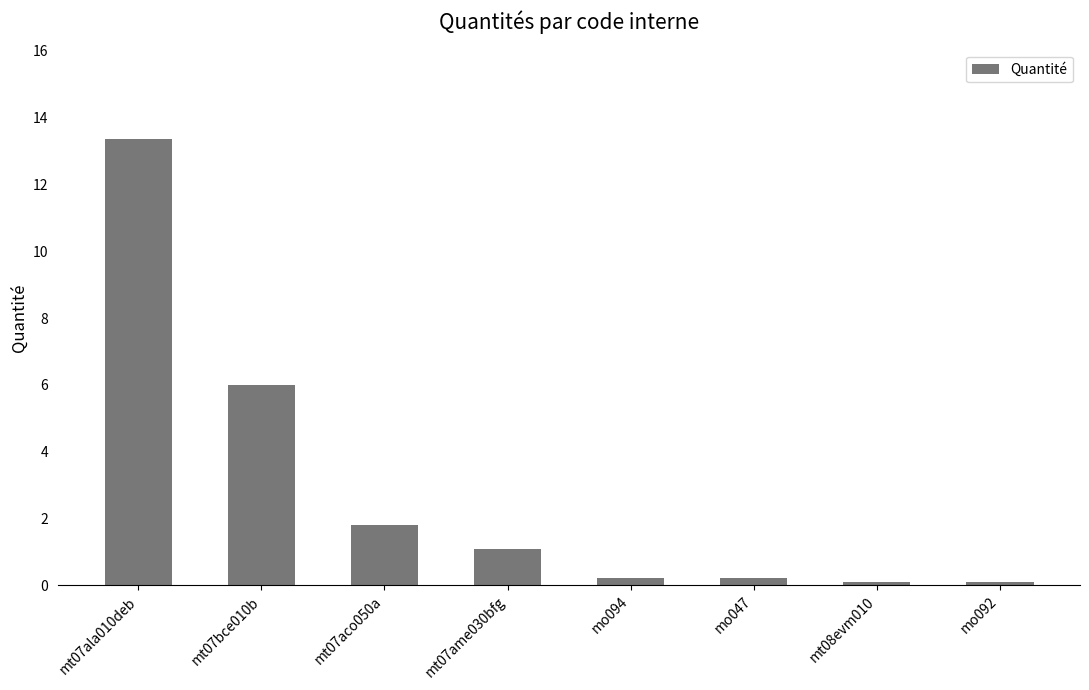

What is the ratio of the value at mt07bce010b to the value at mt07ame030bfg?

5.5